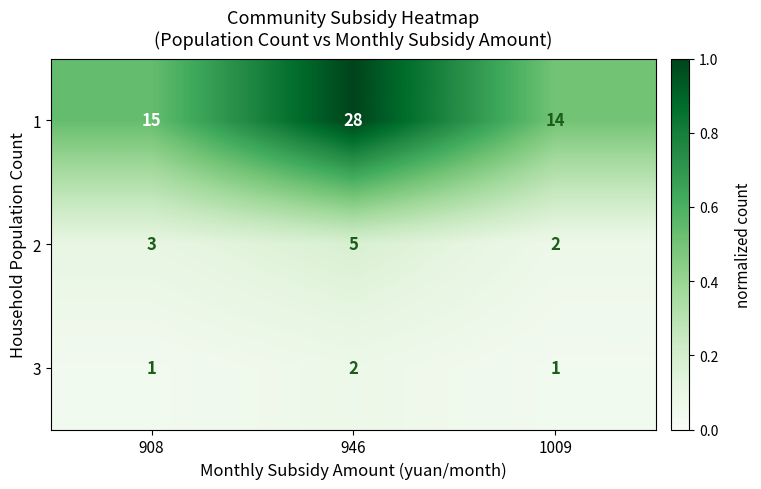

Reading left to right, extract all data points from this chart.

1: 15	28	14
2: 3	5	2
3: 1	2	1